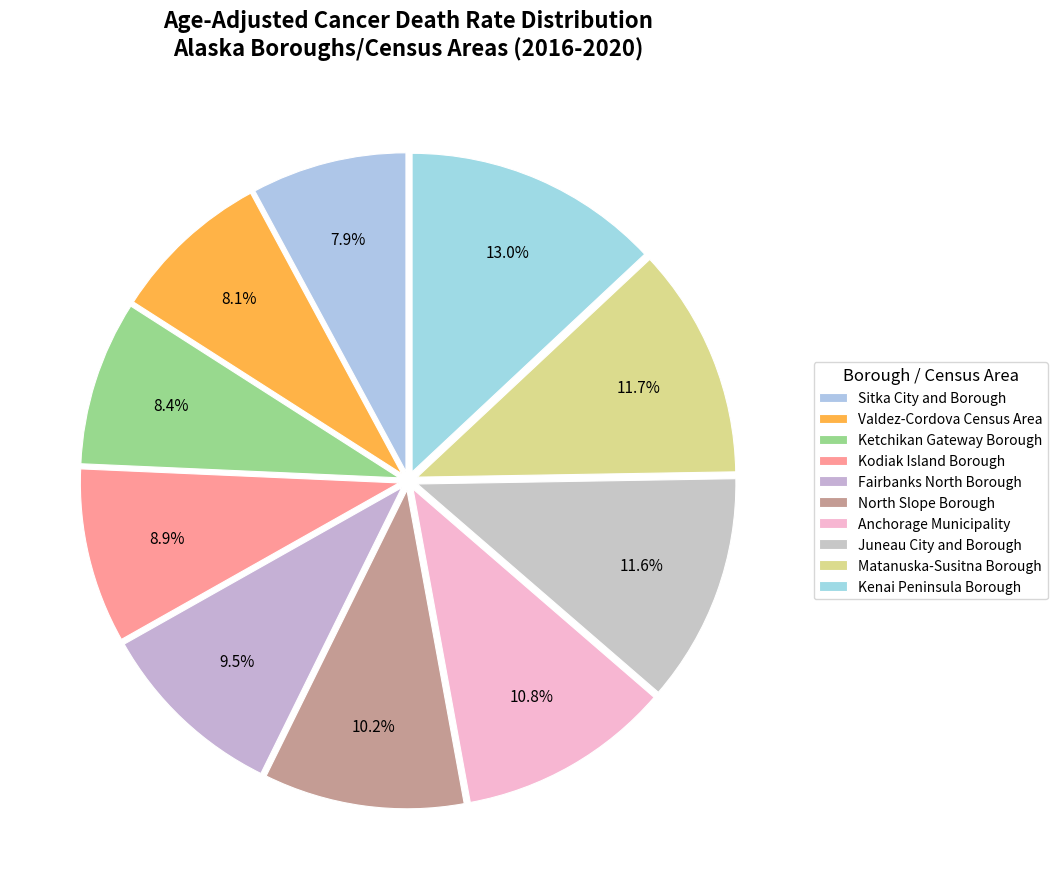

What percentage is NOT represented by Kenai Peninsula Borough?

87.0%